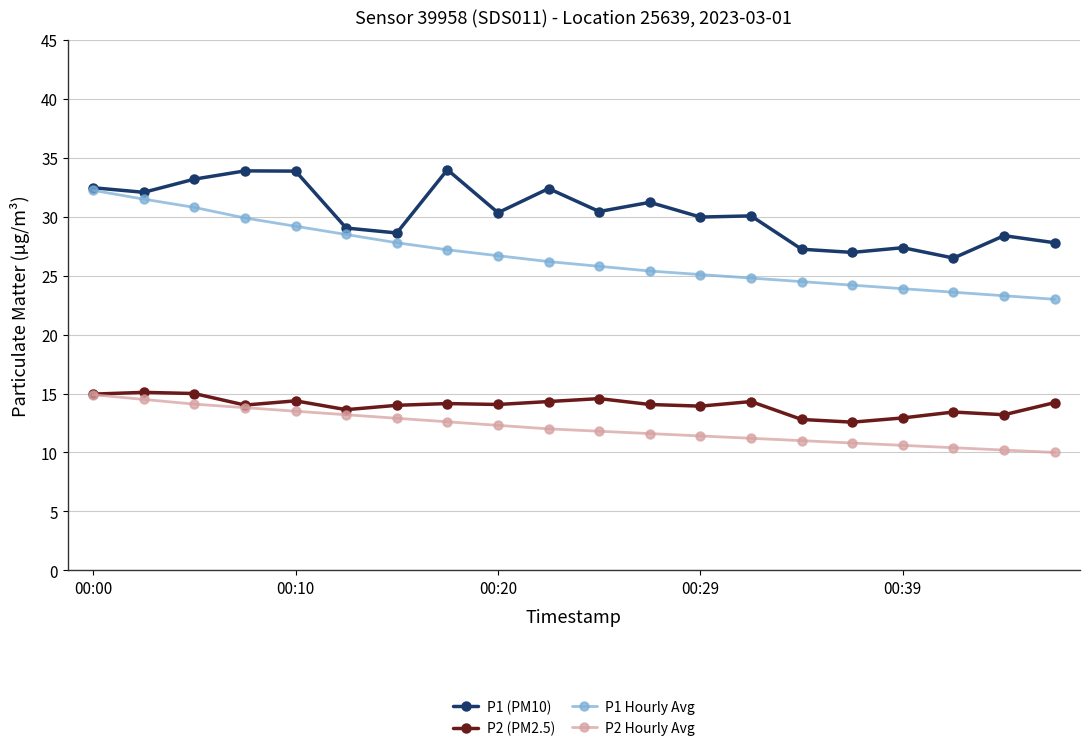

At how many categories does at least one series exceed 31?

8